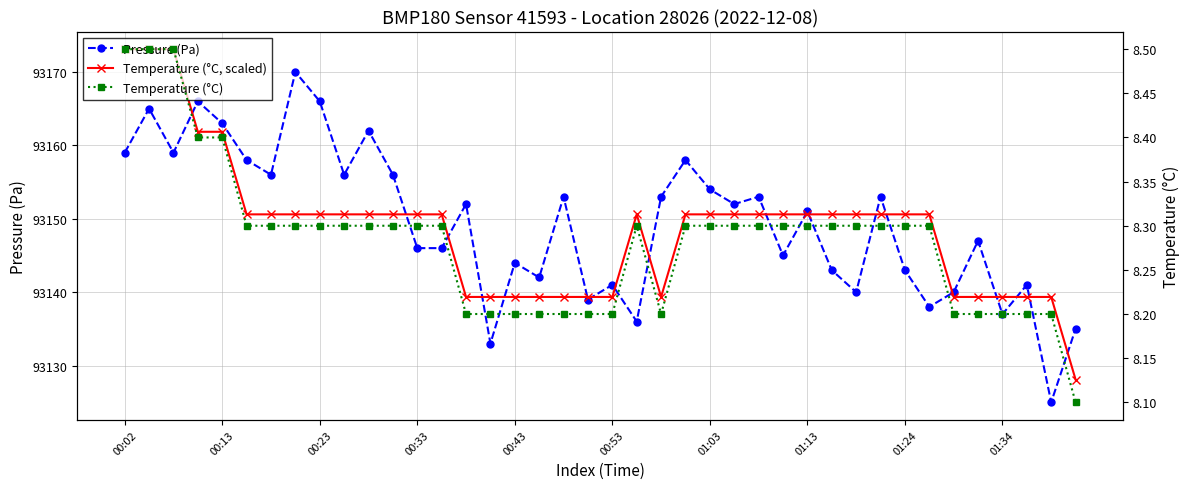

What is the average value of the Temperature (°C, scaled) series?

93148.6